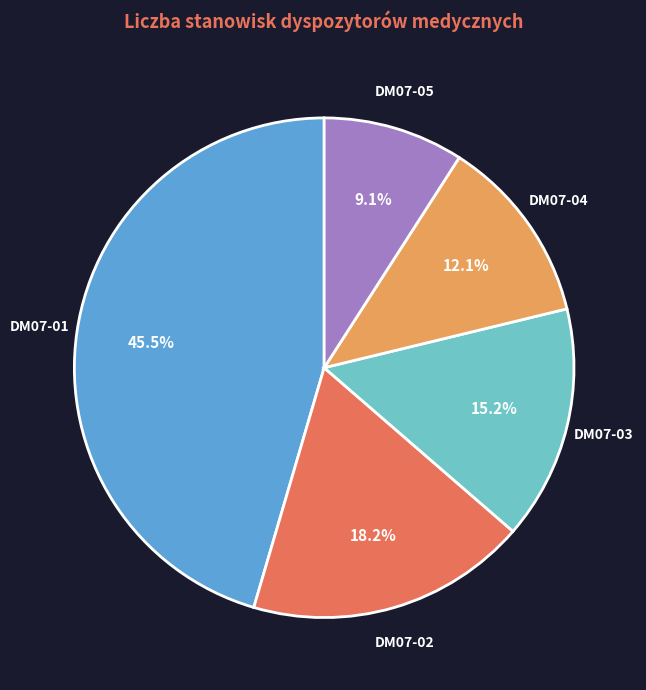

Which has a higher value, DM07-05 or DM07-03?

DM07-03